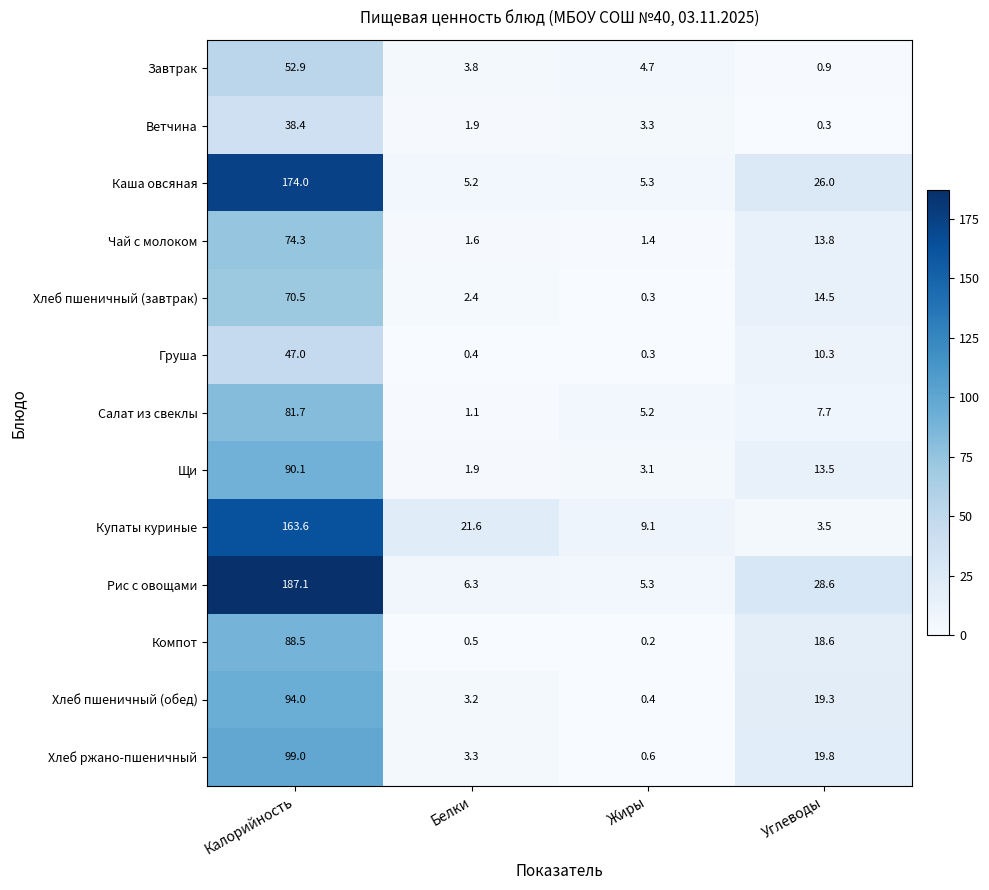

What is the greatest value displayed?

187.1